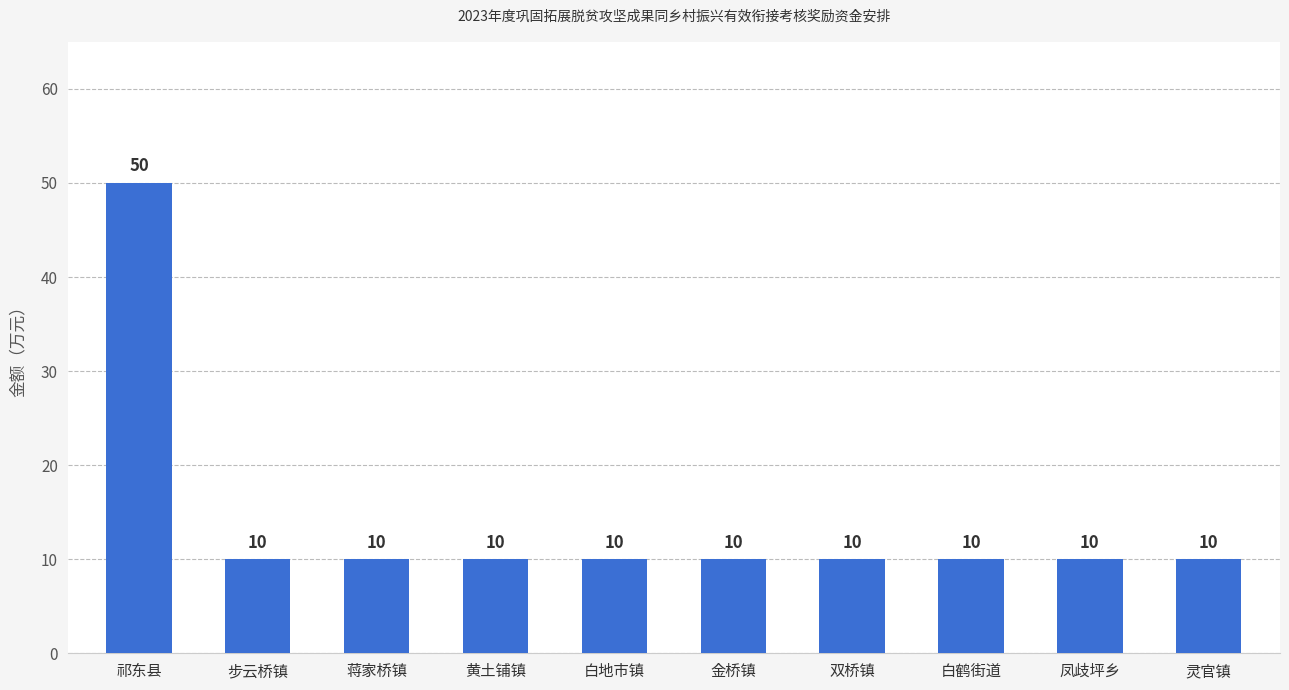

What is the ratio of the value at 步云桥镇 to the value at 黄土铺镇?

1.0